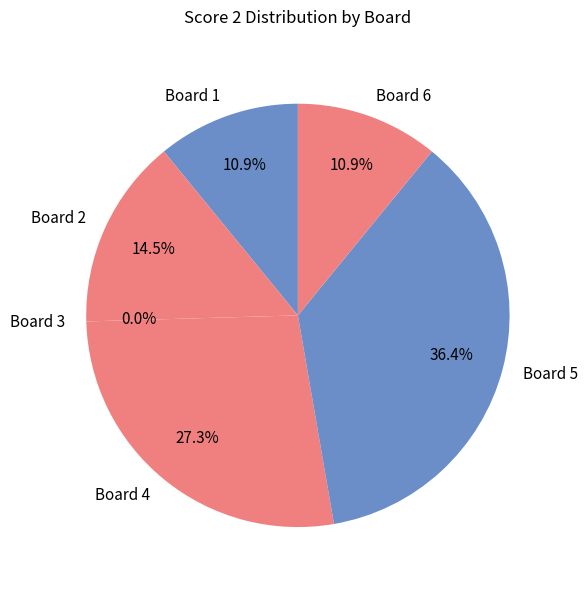

The Board 6 slice represents 11% of the pie. True or false?

True